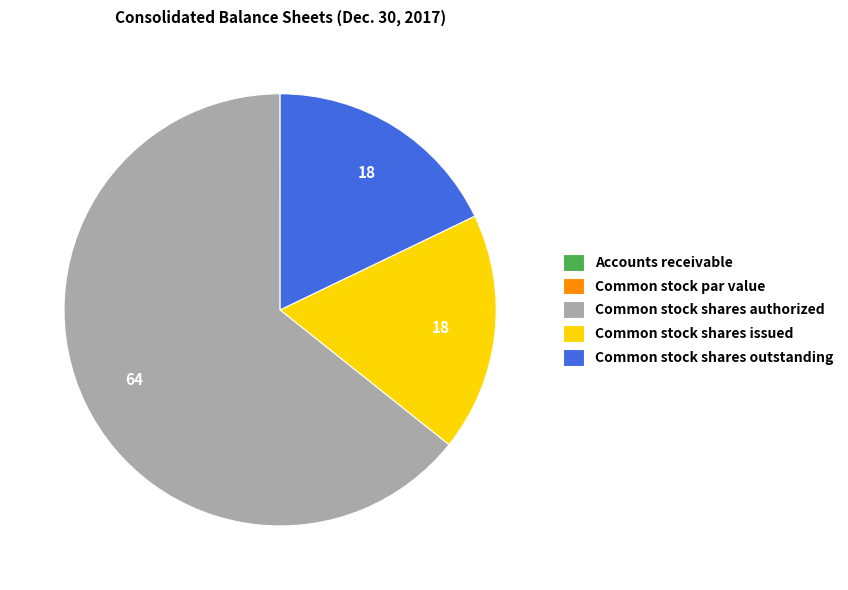

Does Common stock shares authorized represent more than half of the total?

Yes